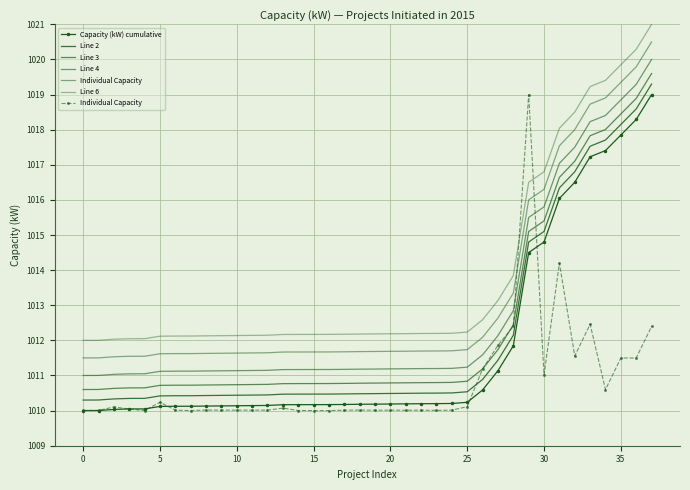

What is the difference between the Line 6 values at 10 and 32?

6.5